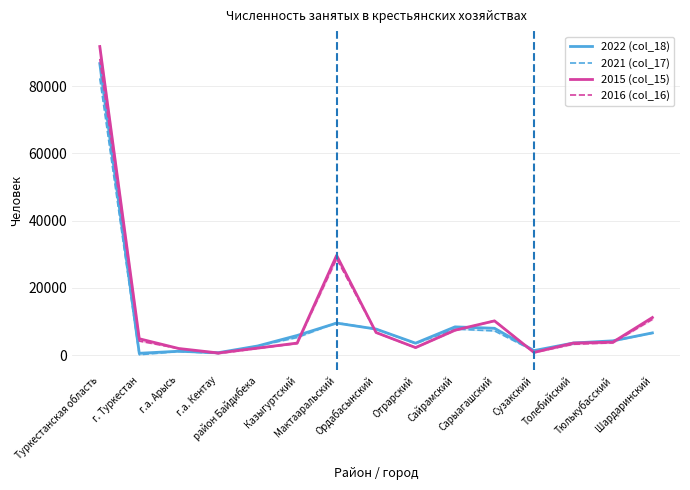

How many values in the 2016 (col_16) series are below 3643?

7